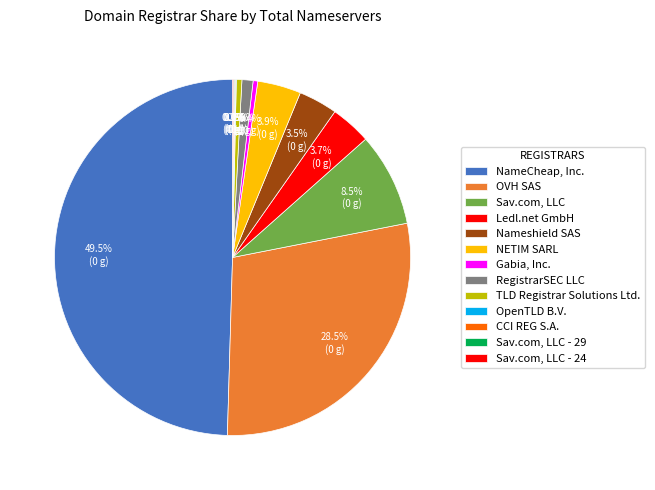

To the nearest percent, what is the average slice percentage?

8%